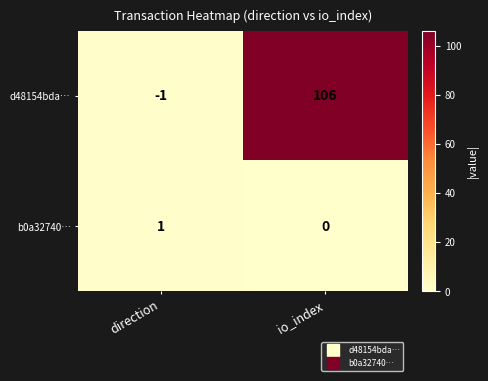

Reading left to right, extract all data points from this chart.

d48154bda…: -1	106
b0a32740…: 1	0